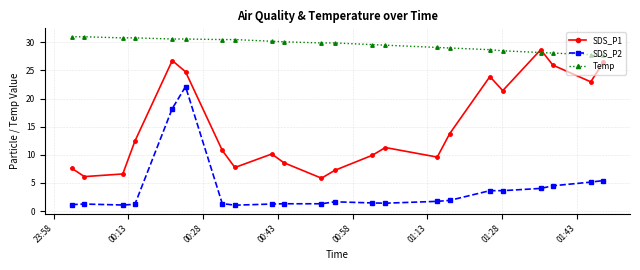

What is the difference between the second highest and minimum values in the SDS_P2 series?

17.2